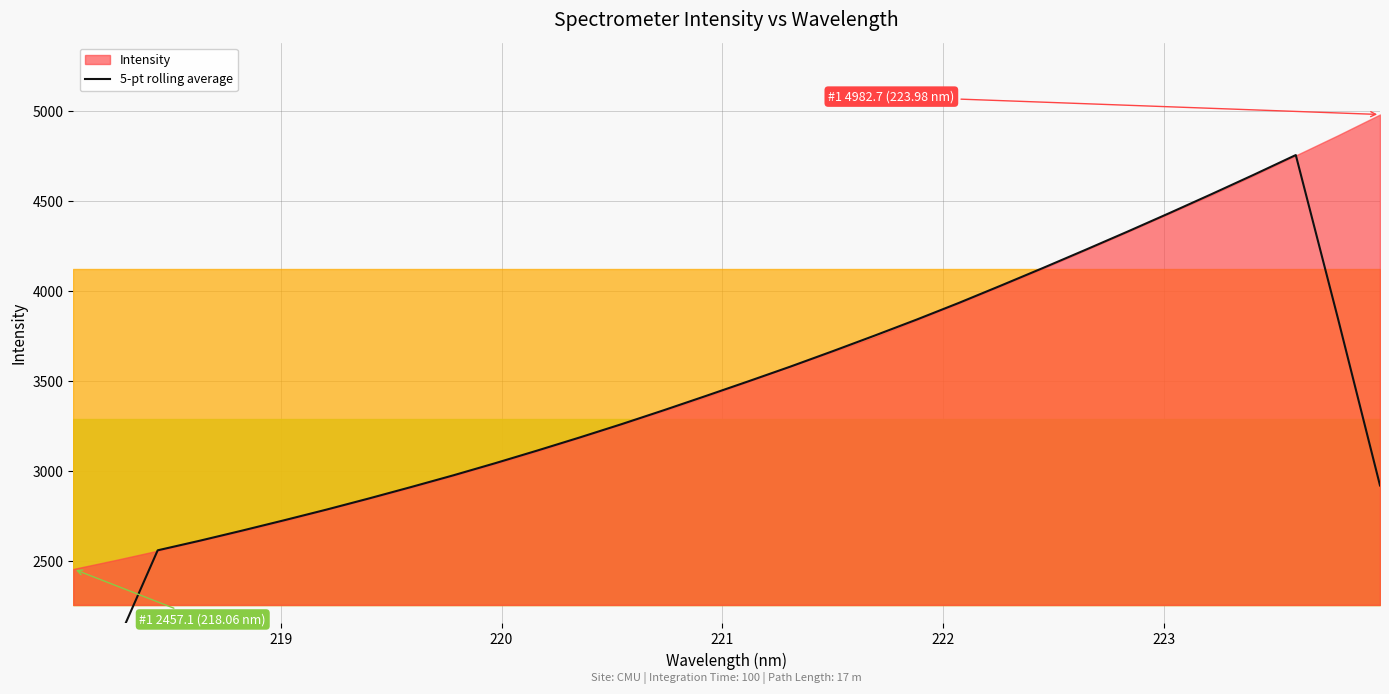

Does the chart have visible grid lines?

Yes